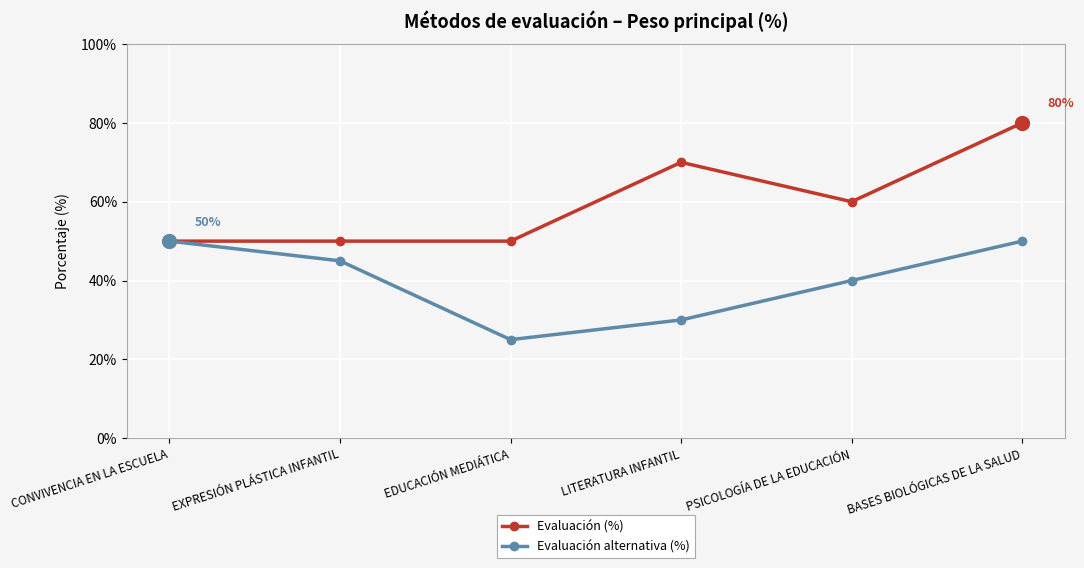

The value of Evaluación alternativa (%) at EDUCACIÓN MEDIÁTICA is 25. True or false?

True